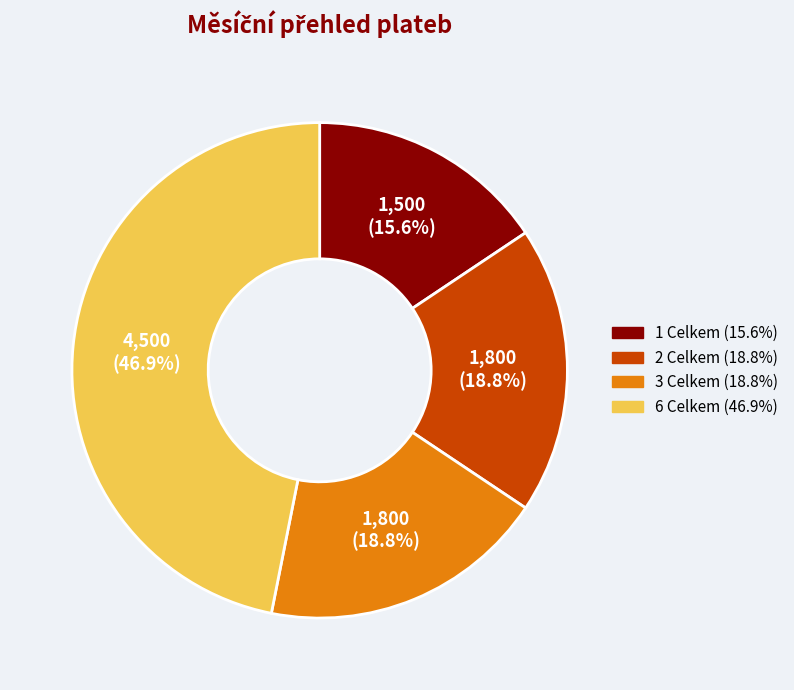

Which slice is the largest?

6 Celkem